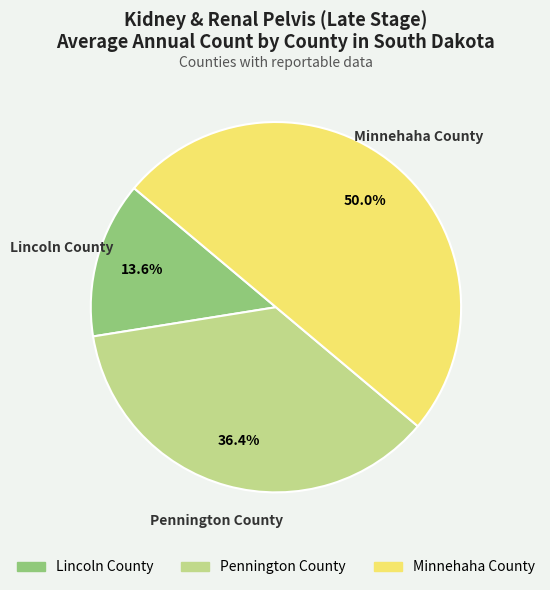

True or false: Minnehaha County accounts for 50% of the total.

True